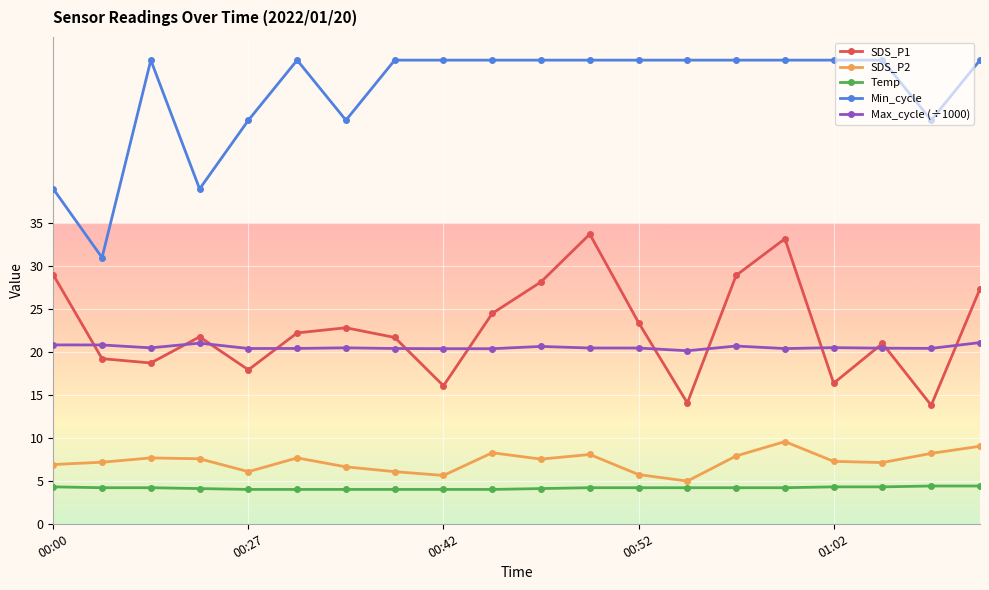

What are all the series names shown in the legend?

SDS_P1, SDS_P2, Temp, Min_cycle, Max_cycle (÷1000)